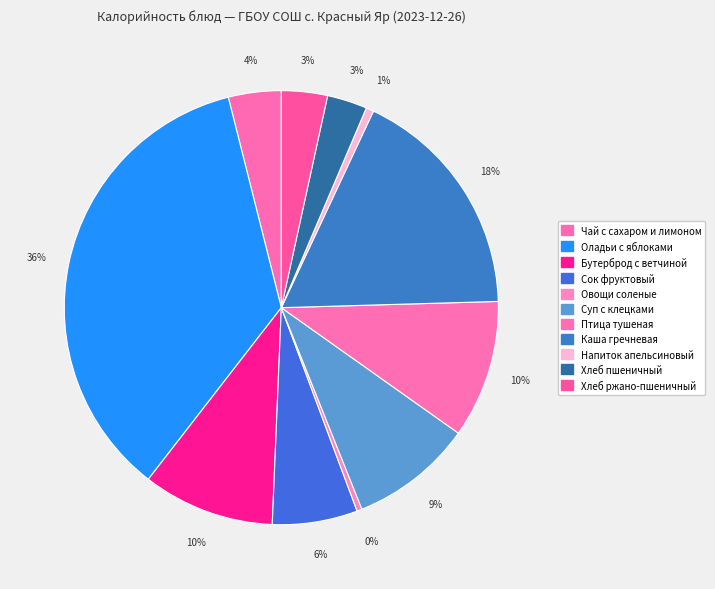

What percentage is NOT represented by Сок фруктовый?

93.7%